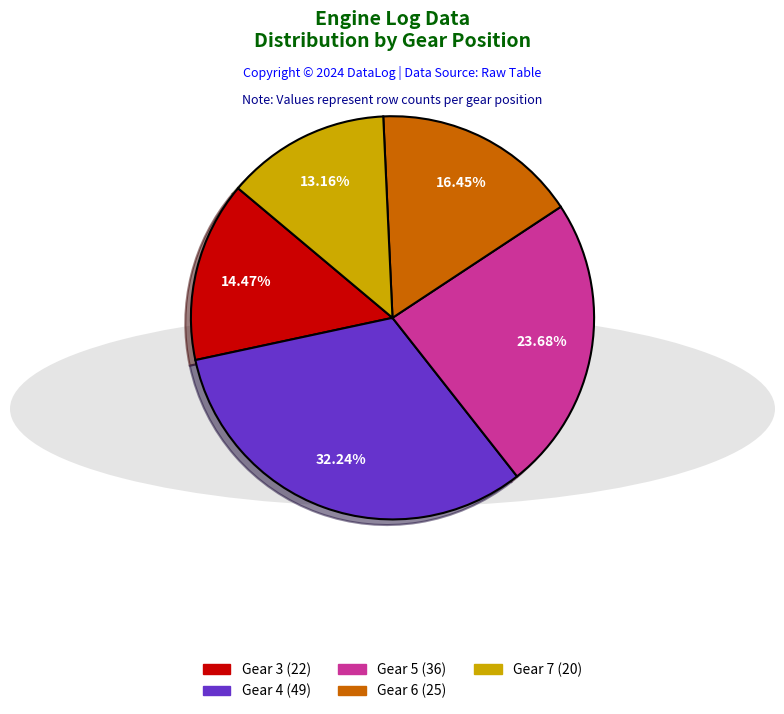

How many segments does this pie chart have?

5